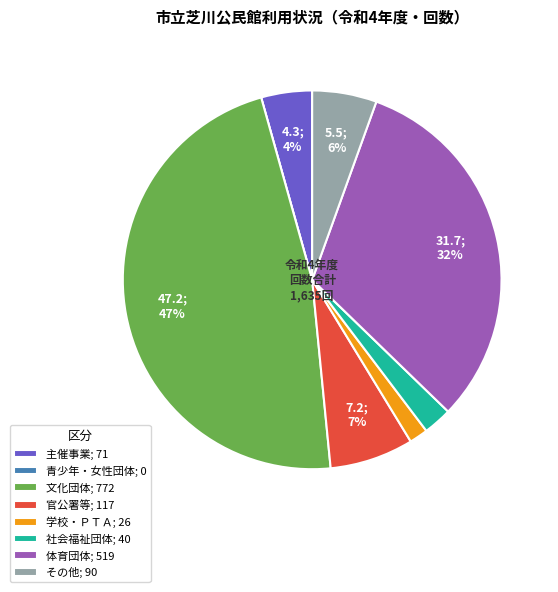

The その他 slice represents 1% of the pie. True or false?

False